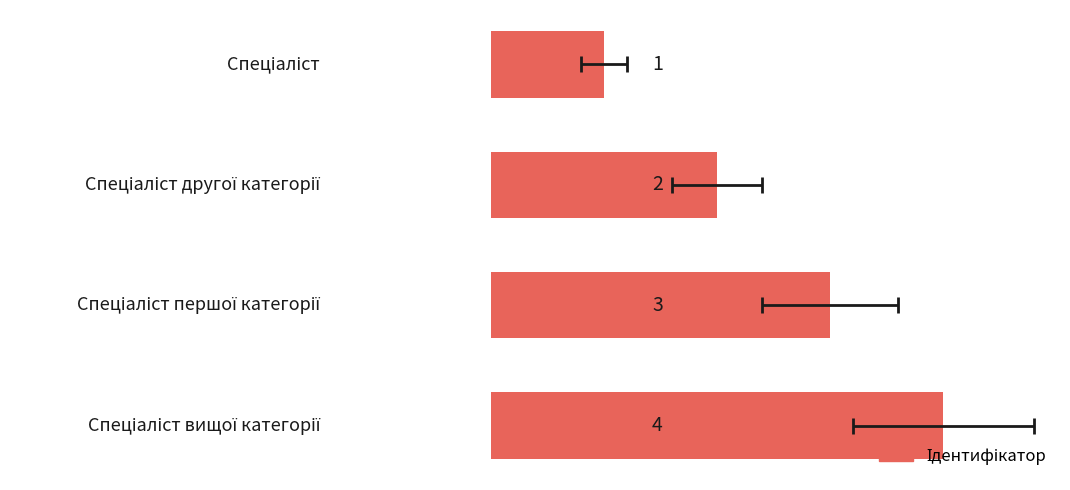

What is the change in value from 0 to 3?

+3